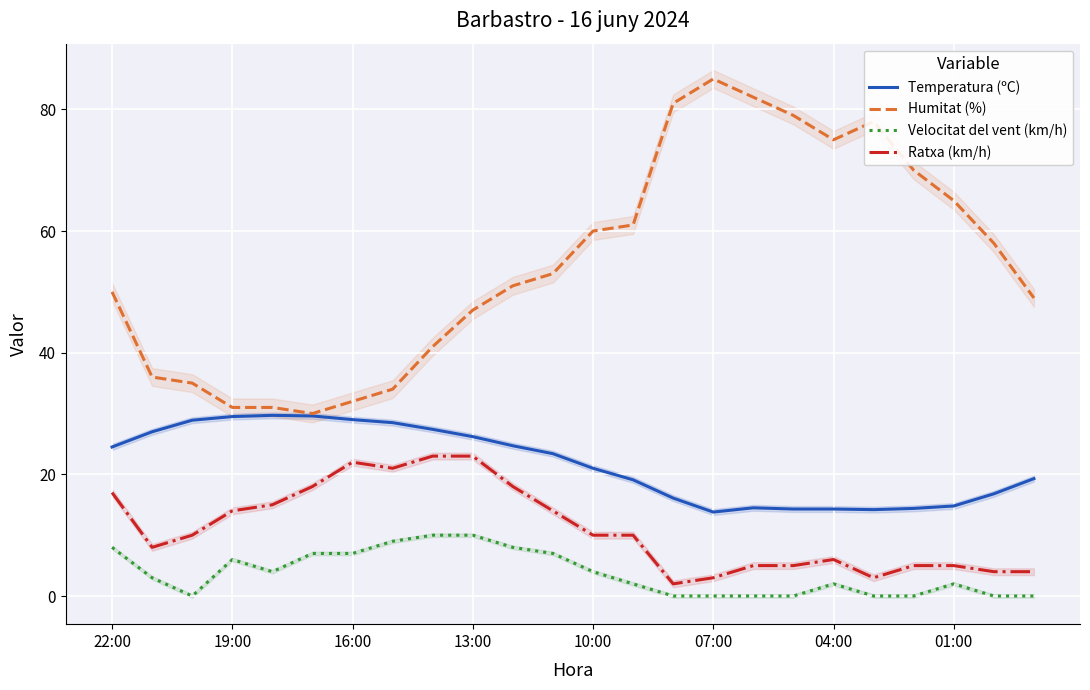

Reading left to right, list all the values displayed in this chart.

Temperatura (ºC): 24.5	27.0	28.9	29.5	29.7	29.6	29.0	28.5	27.4	26.2	24.7	23.4	21.0	19.1	16.1	13.8	14.5	14.3	14.3	14.2	14.4	14.8	16.8	19.3
Humitat (%): 50.0	36.0	35.0	31.0	31.0	30.0	32.0	34.0	41.0	47.0	51.0	53.0	60.0	61.0	81.0	85.0	82.0	79.0	75.0	78.0	70.0	65.0	58.0	49.0
Velocitat del vent (km/h): 8.0	3.0	0.0	6.0	4.0	7.0	7.0	9.0	10.0	10.0	8.0	7.0	4.0	2.0	0.0	0.0	0.0	0.0	2.0	0.0	0.0	2.0	0.0	0.0
Ratxa (km/h): 17.0	8.0	10.0	14.0	15.0	18.0	22.0	21.0	23.0	23.0	18.0	14.0	10.0	10.0	2.0	3.0	5.0	5.0	6.0	3.0	5.0	5.0	4.0	4.0